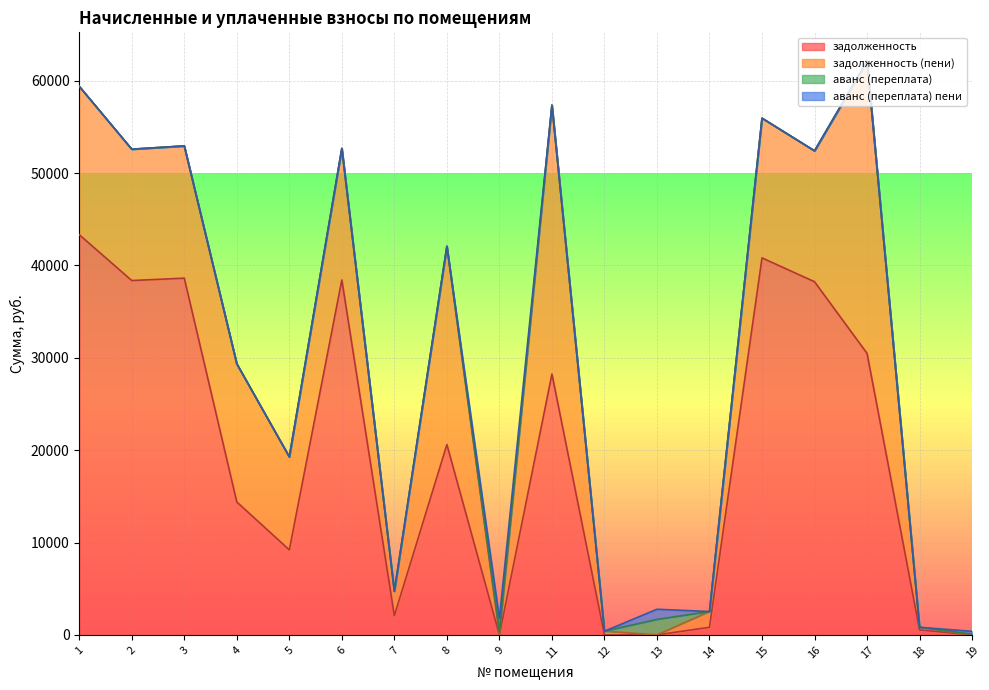

What is the value of the задолженность (пени) point at the 16th from the left?

31653.1